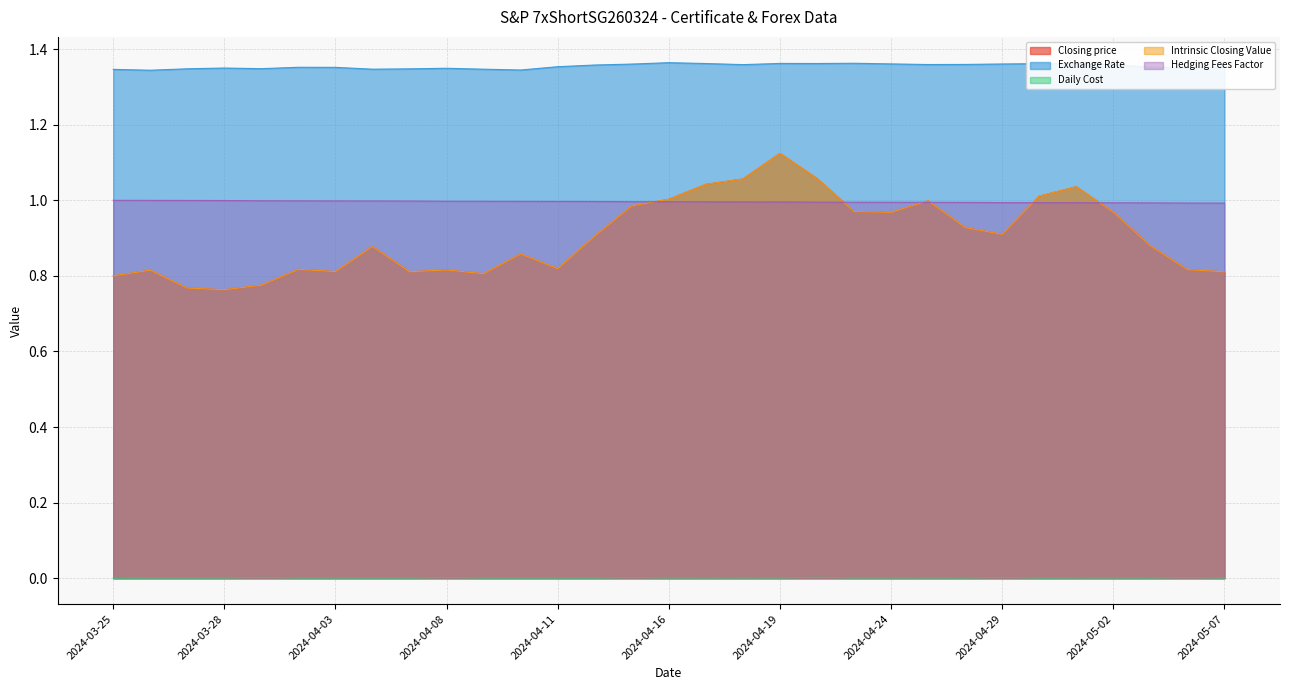

In Intrinsic Closing Value, how many points are lower than both neighbors (excluding endpoints)?

7